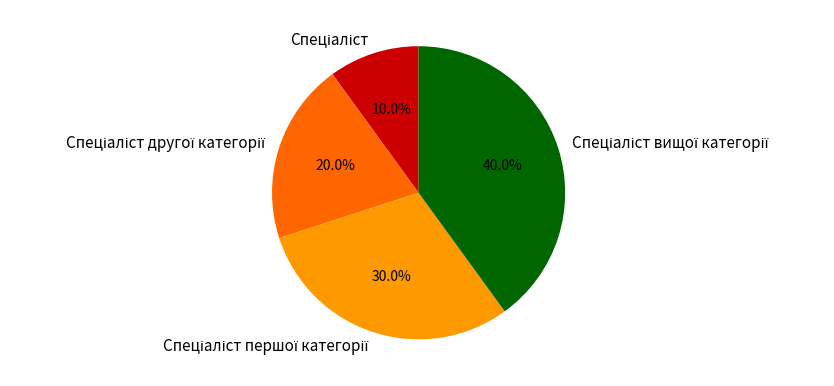

Is there any slice that represents more than half of the pie?

No